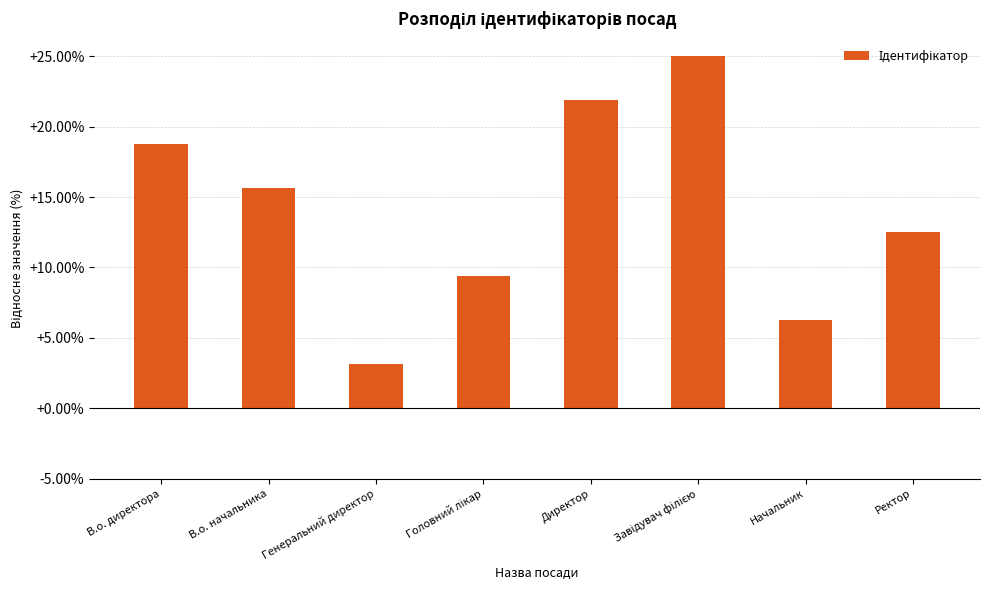

Which has a higher value, Начальник or В.о. начальника?

В.о. начальника